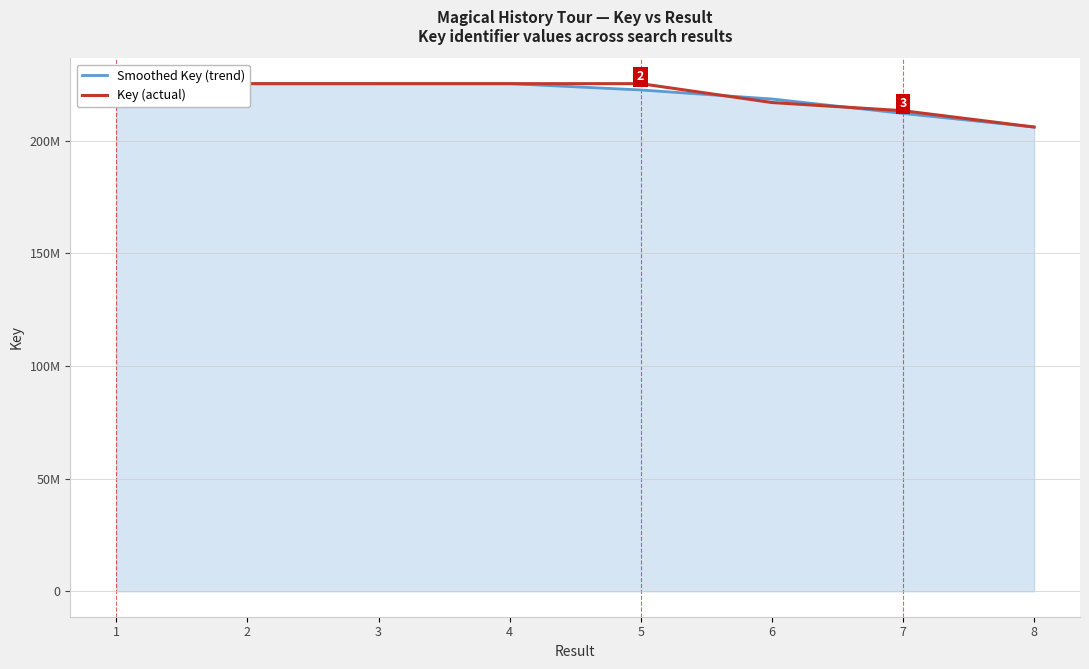

What are all the series names shown in the legend?

Smoothed Key (trend), Key (actual)